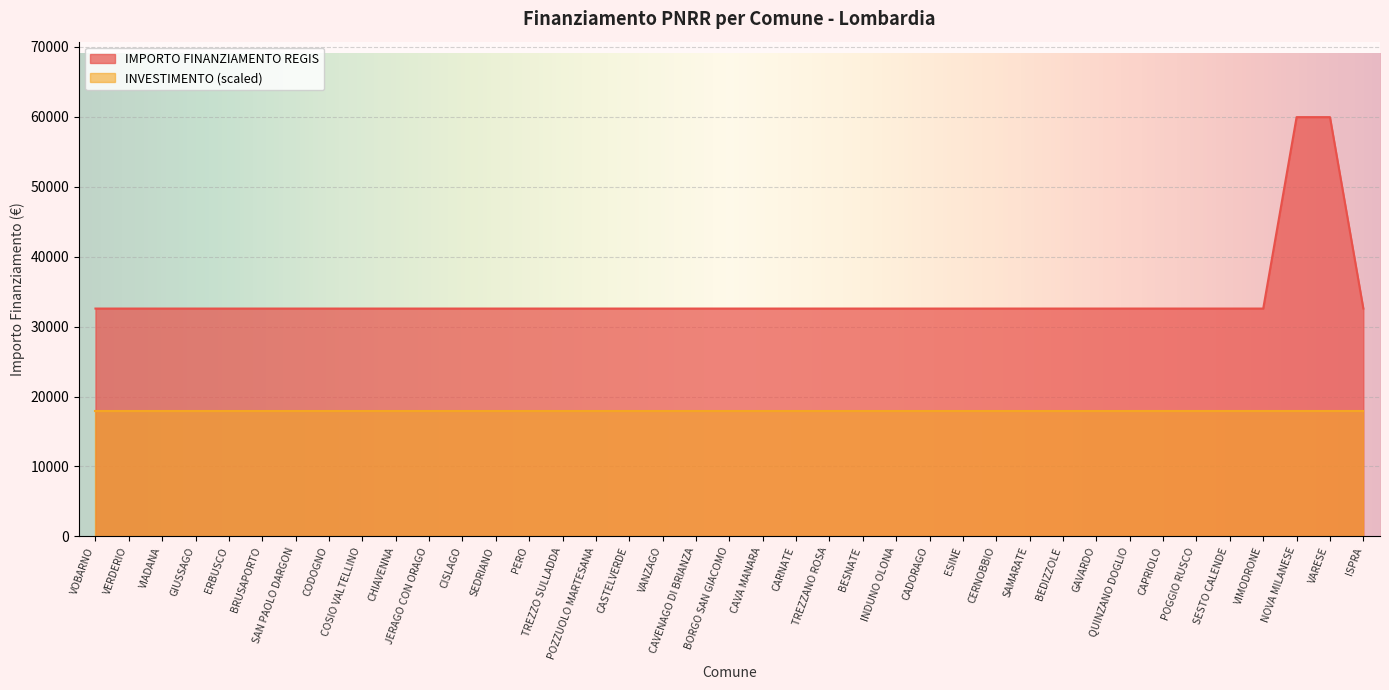

List the labels in order of value, smallest first.

VOBARNO, VERDERIO, VIADANA, GIUSSAGO, ERBUSCO, BRUSAPORTO, SAN PAOLO DARGON, CODOGNO, COSIO VALTELLINO, CHIAVENNA, JERAGO CON ORAGO, CISLAGO, SEDRIANO, PERO, TREZZO SULLADDA, POZZUOLO MARTESANA, CASTELVERDE, VANZAGO, CAVENAGO DI BRIANZA, BORGO SAN GIACOMO, CAVA MANARA, CARNATE, TREZZANO ROSA, BESNATE, INDUNO OLONA, CADORAGO, ESINE, CERNOBBIO, SAMARATE, BEDIZZOLE, GAVARDO, QUINZANO DOGLIO, CAPRIOLO, POGGIO RUSCO, SESTO CALENDE, VIMODRONE, ISPRA, NOVA MILANESE, VARESE